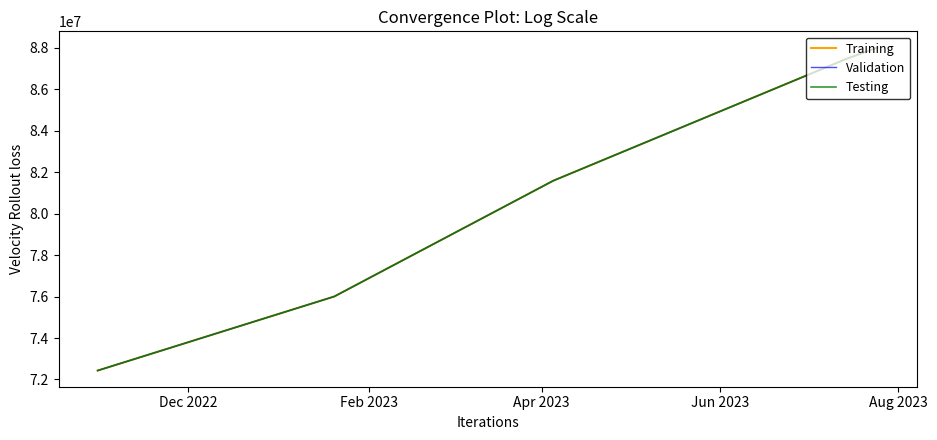

Is this an area chart (filled region under the line)?

No